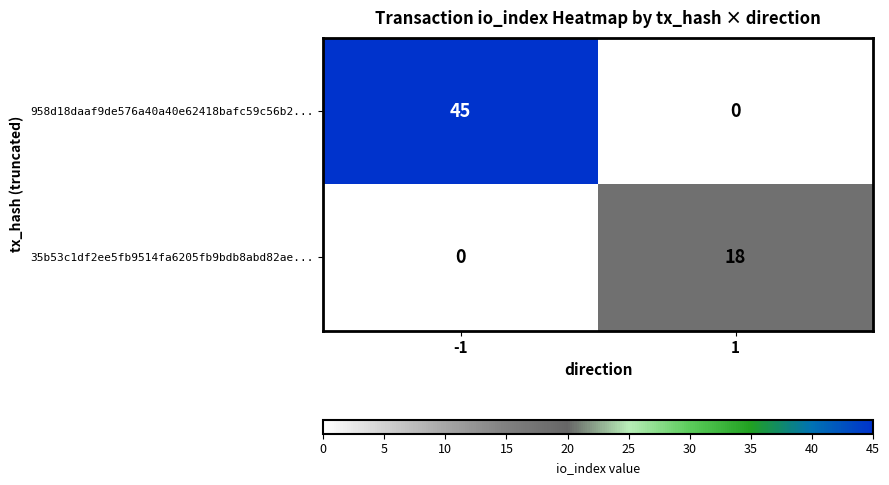

List the series in order of their overall mean, lowest first.

35b53c1df2ee5fb9514fa6205fb9bdb8abd82ae..., 958d18daaf9de576a40a40e62418bafc59c56b2...